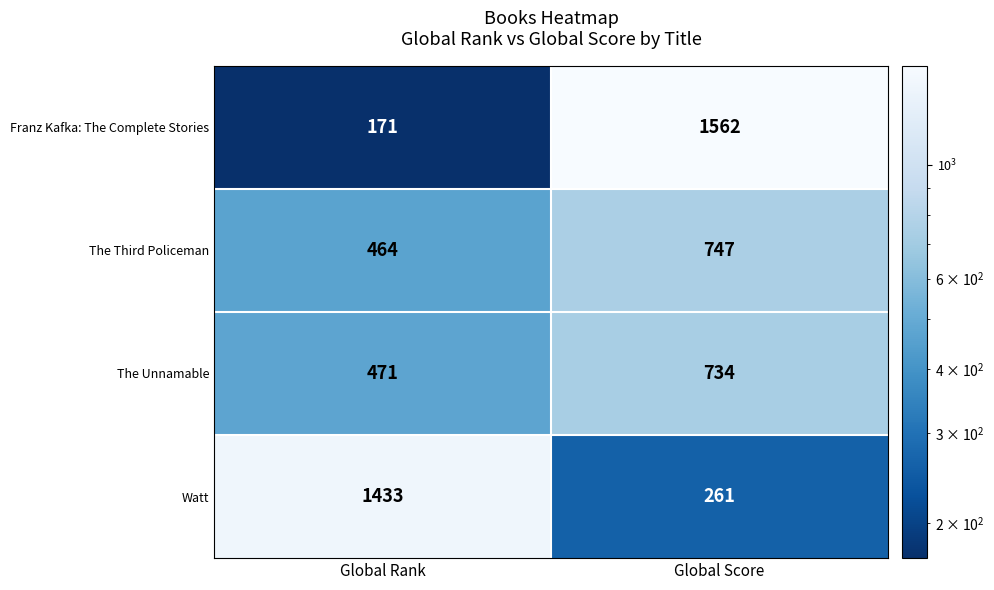

What is the difference between the maximum and minimum values in the The Third Policeman series?

283